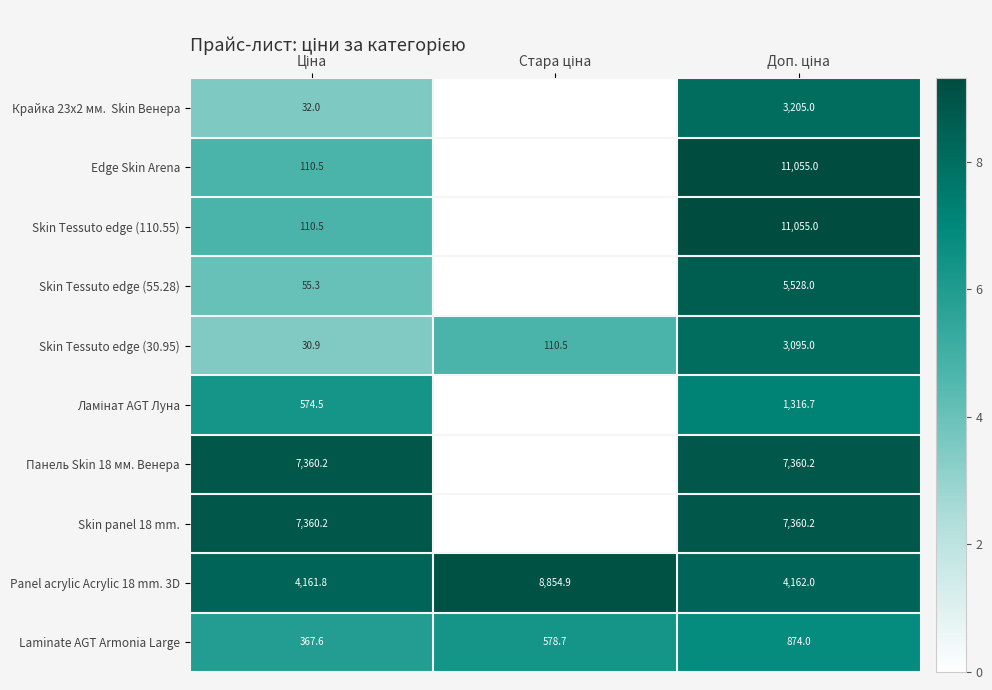

What is the difference between the maximum and second lowest values in the Laminate AGT Armonia Large series?

295.3